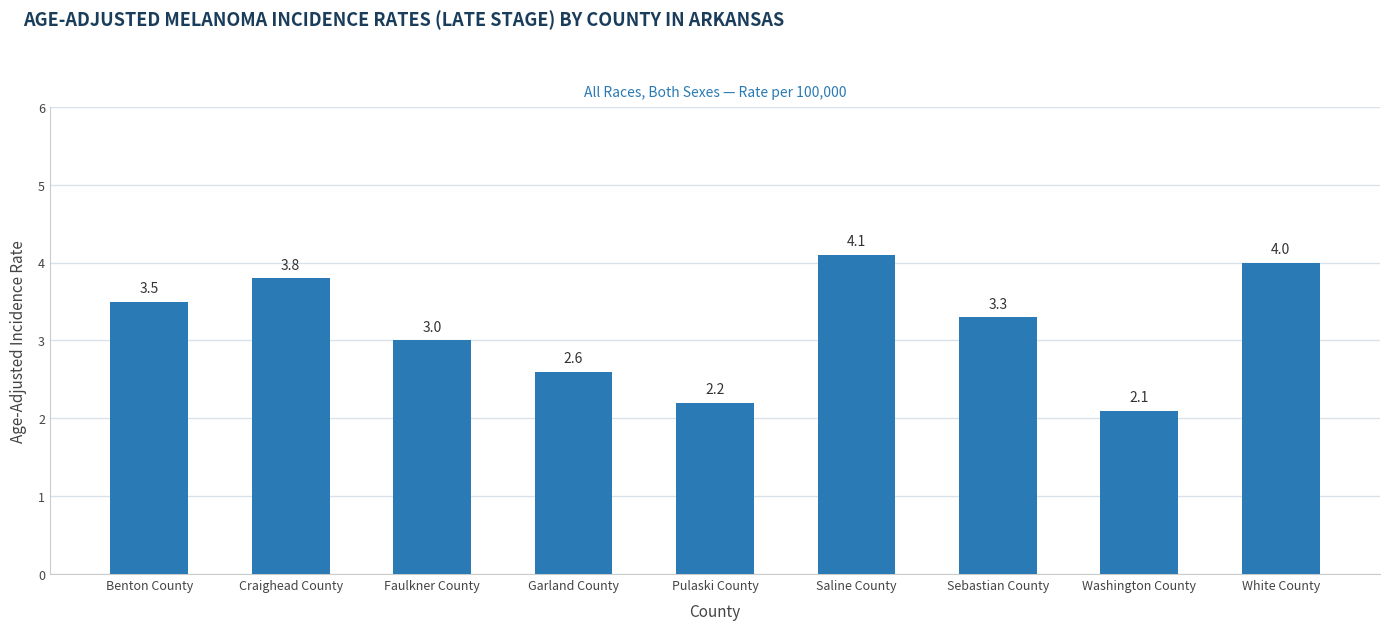

Are the bars grouped side by side (vs. stacked)?

No